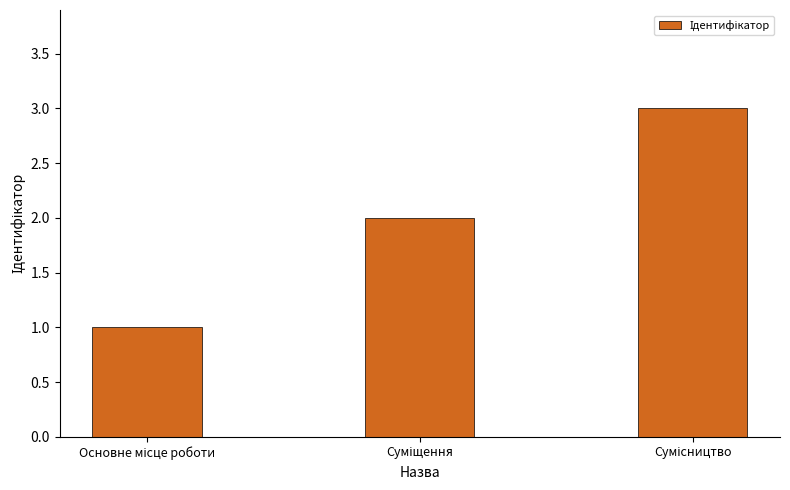

What is the sum of all values?

6